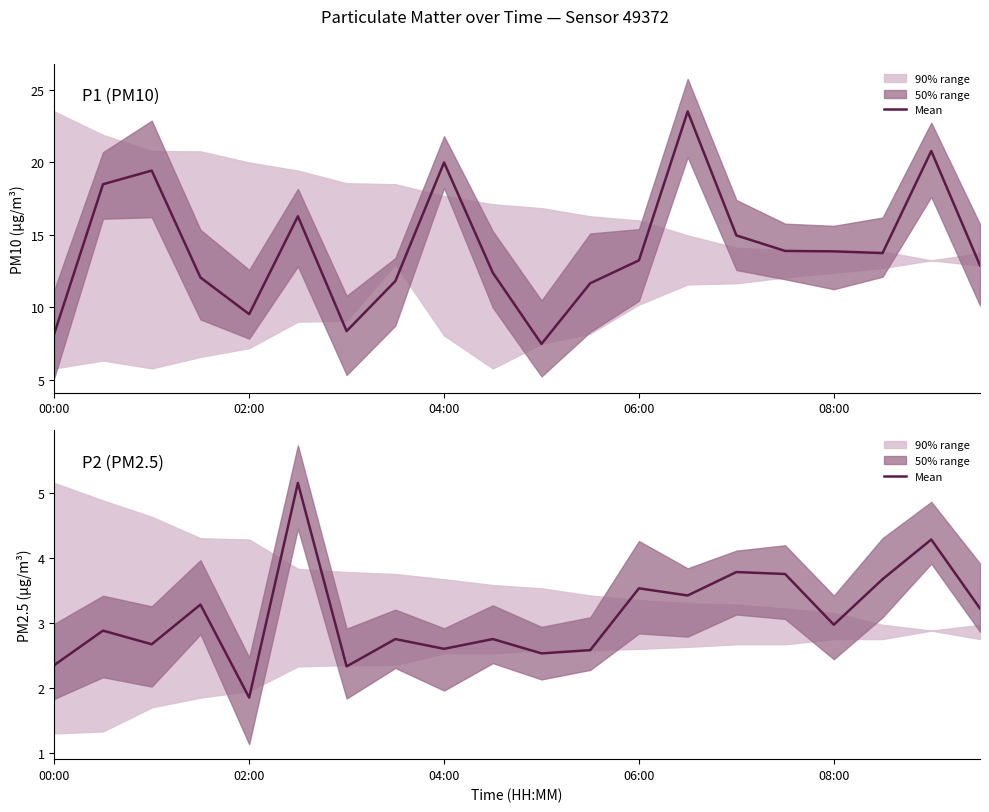

What is the label of the 20th point from the right?

00:00